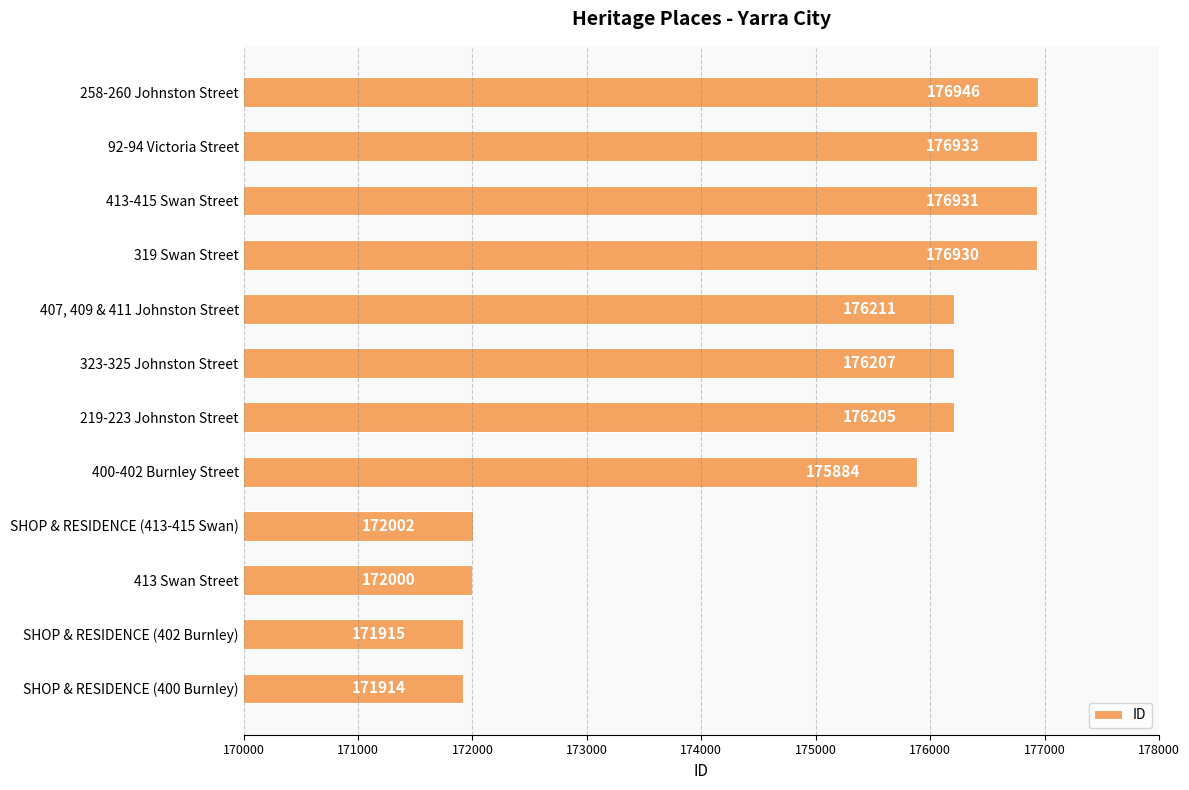

How many series are shown in this chart?

1